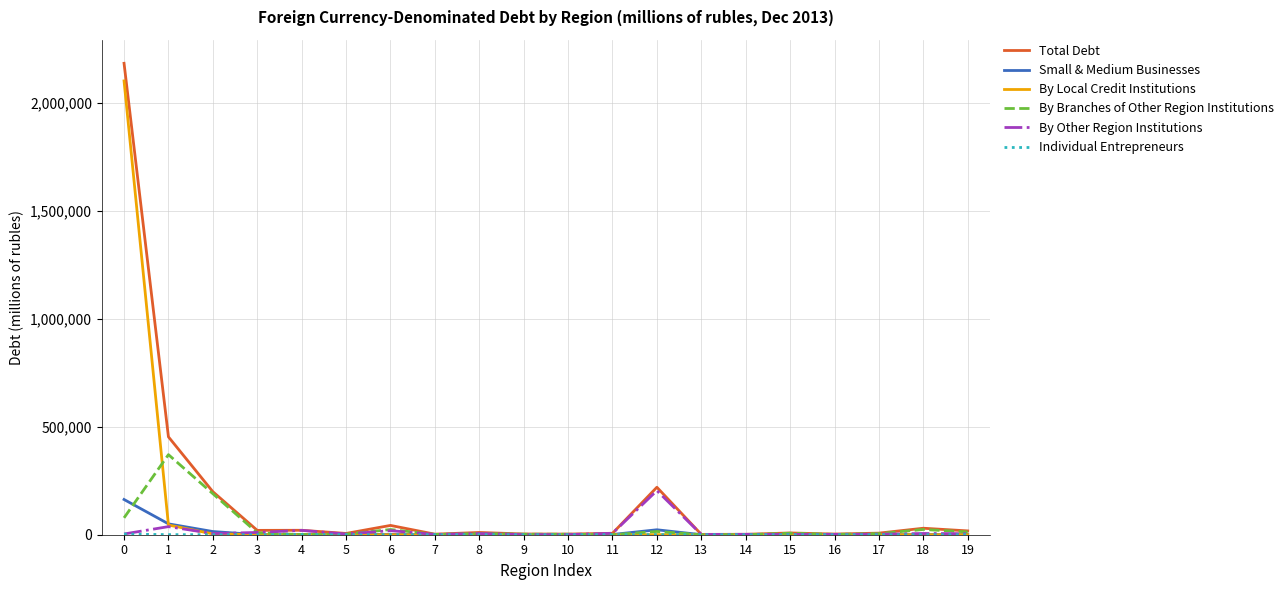

Between 7 and 12, which series saw the biggest shift?

Total Debt